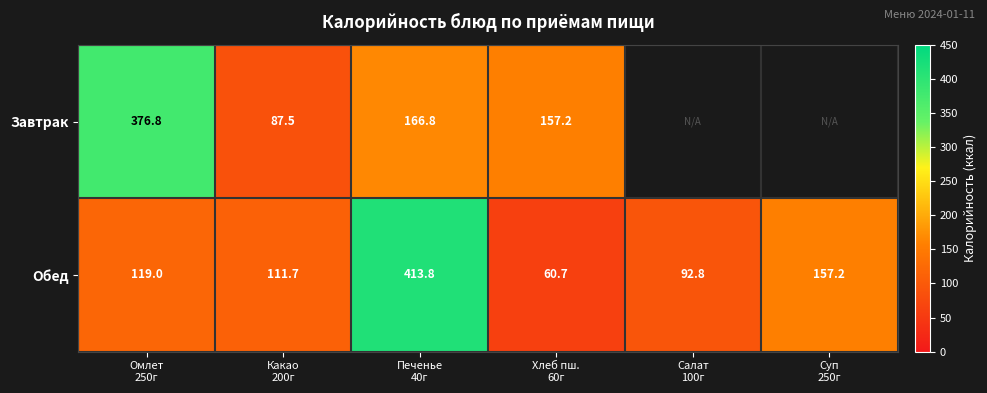

How many values in the Обед series are below 119?

3